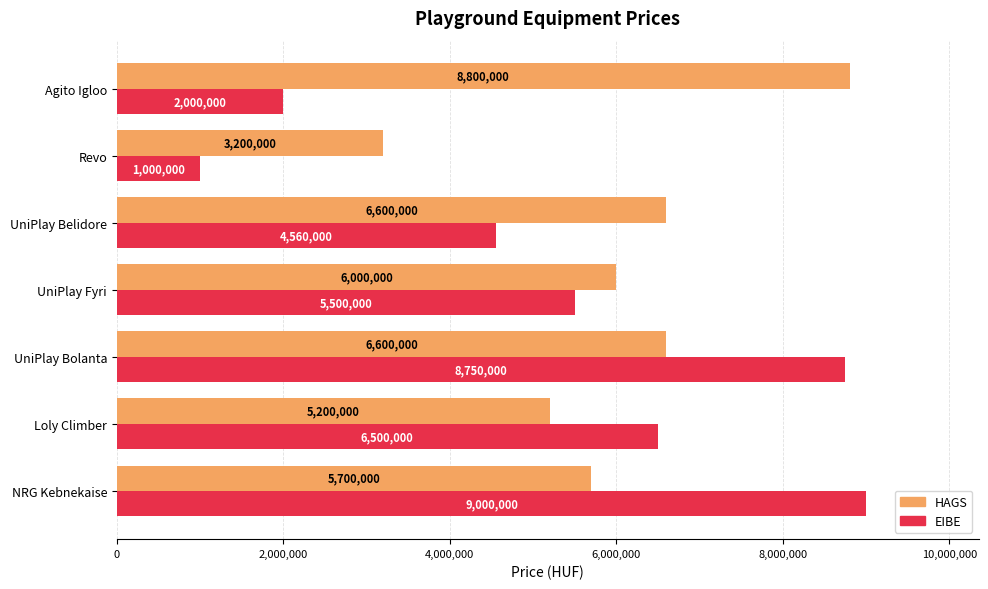

Which series has the widest spread of values?

EIBE